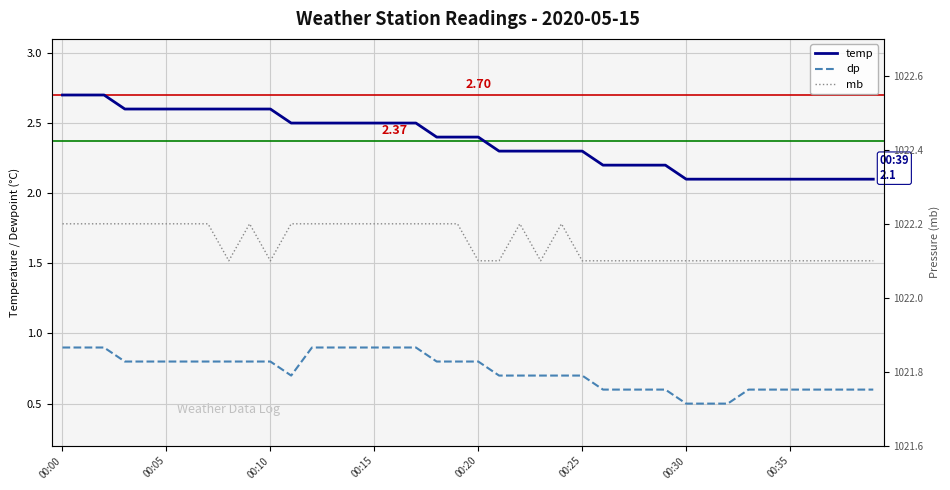

What is the label of the 9th point from the right?

31